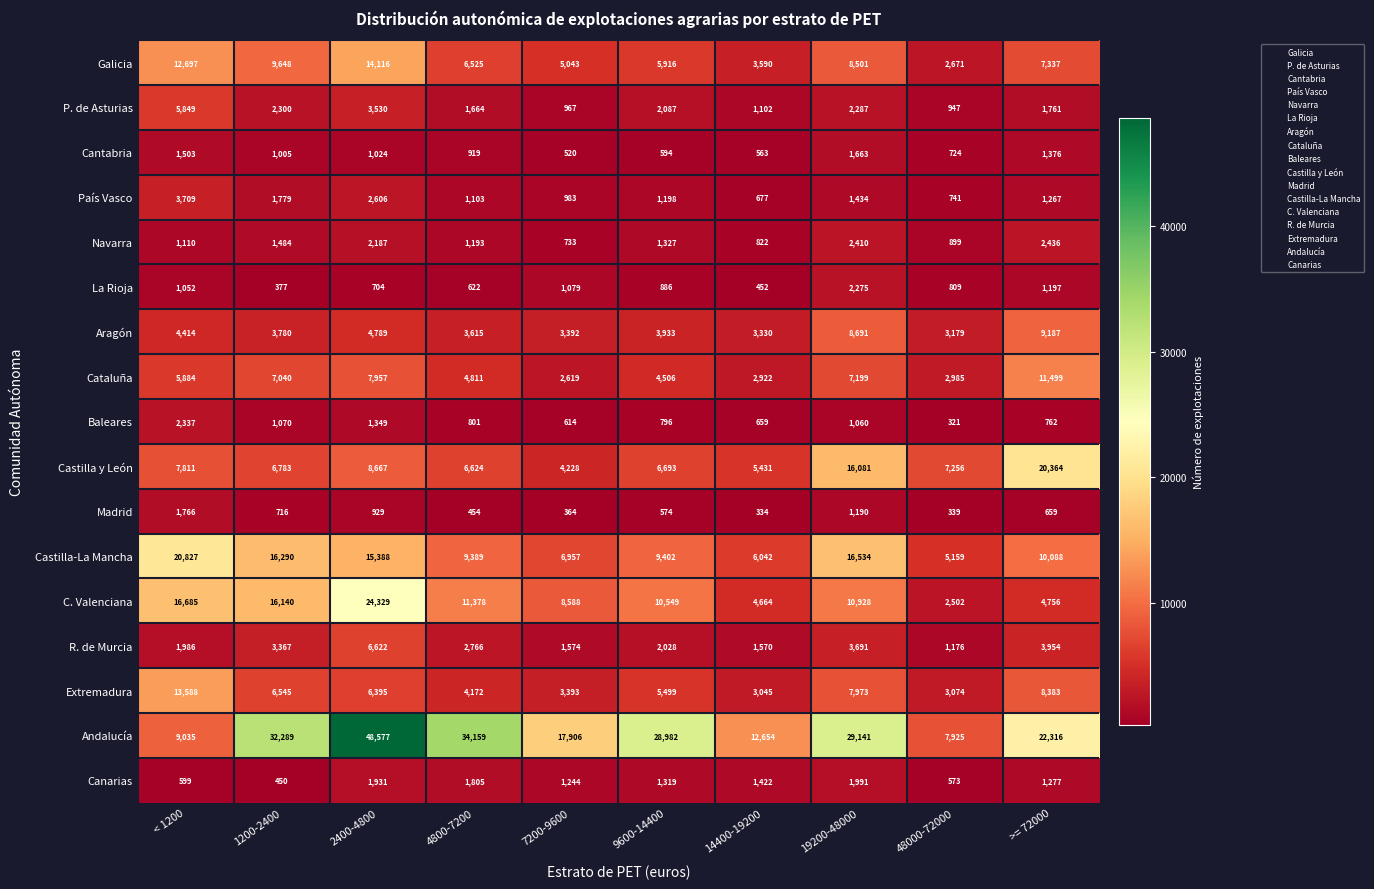

What is the difference between the maximum and minimum values in the Madrid series?

1432